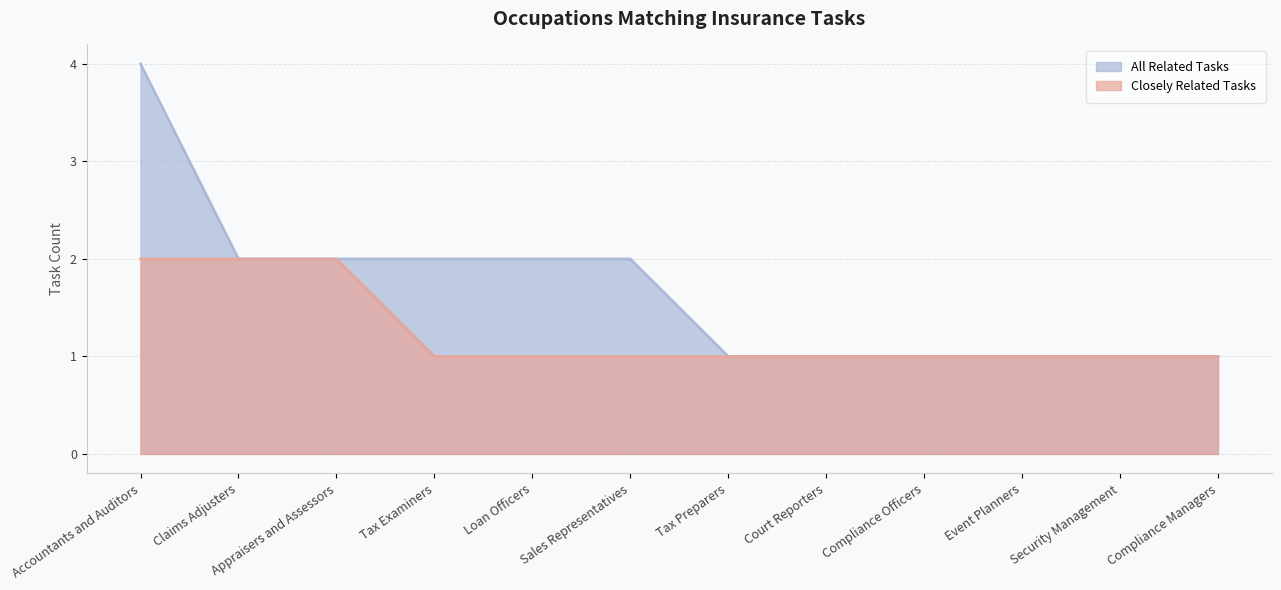

What is the total value across all series at Appraisers and Assessors?

4